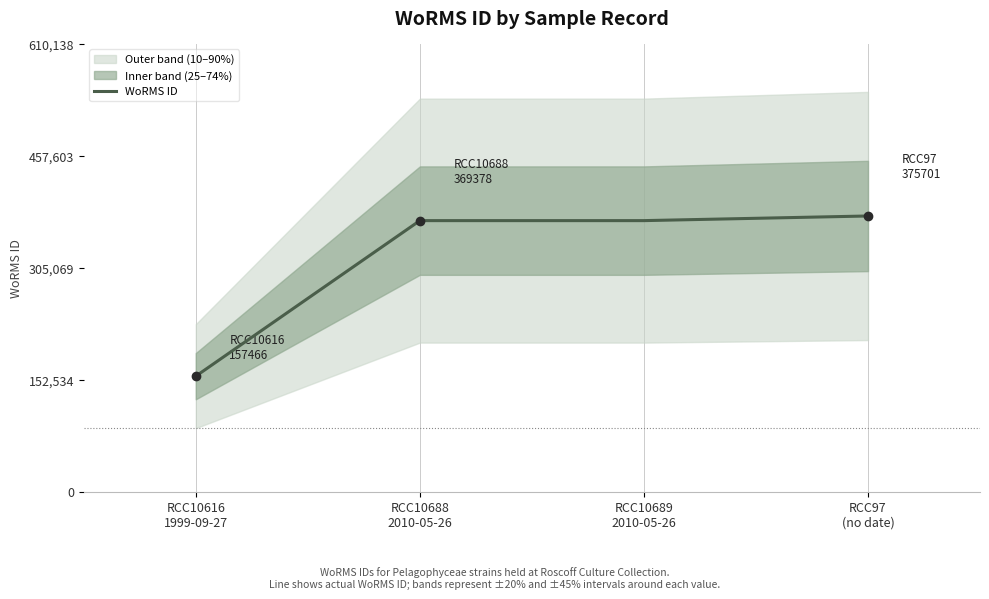

What is the ratio of the value at RCC10688
2010-05-26 to the value at RCC10616
1999-09-27?

2.3